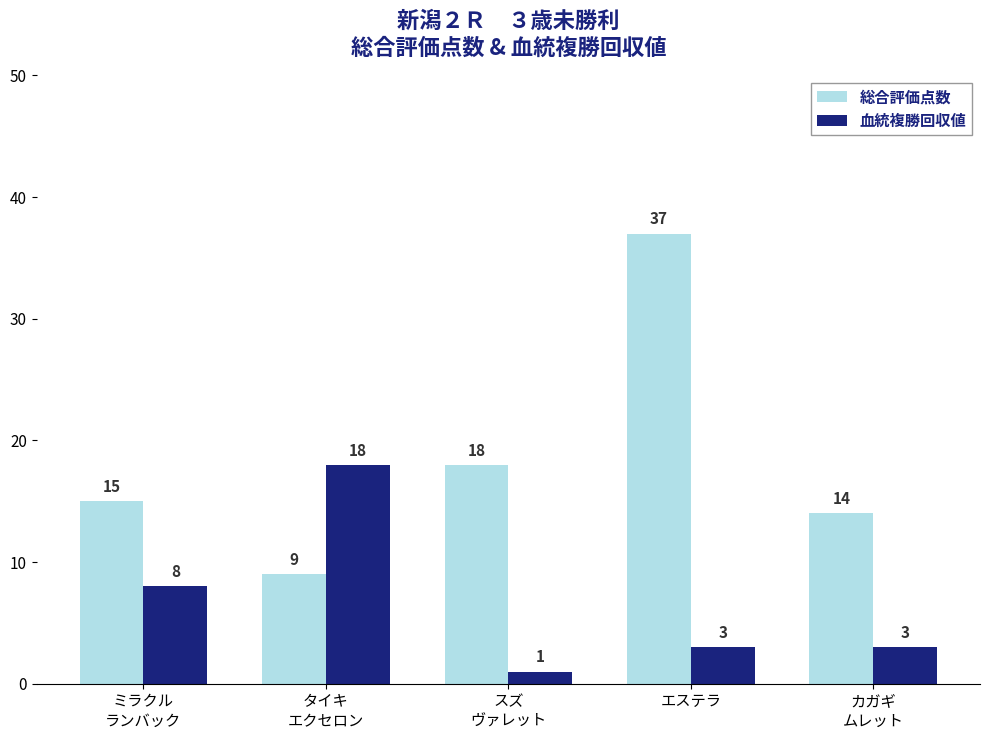

List the series in order of their peak value, highest first.

総合評価点数, 血統複勝回収値